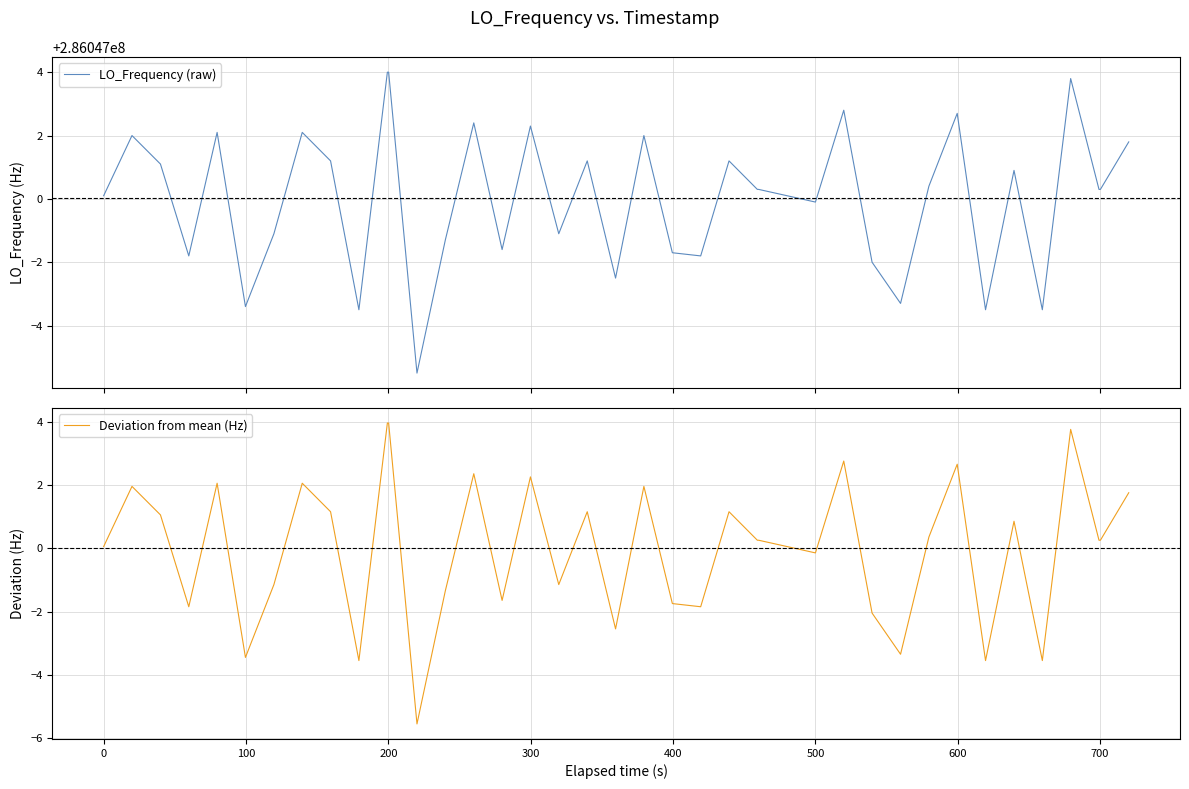

At how many categories does at least one series exceed 95897068?

40